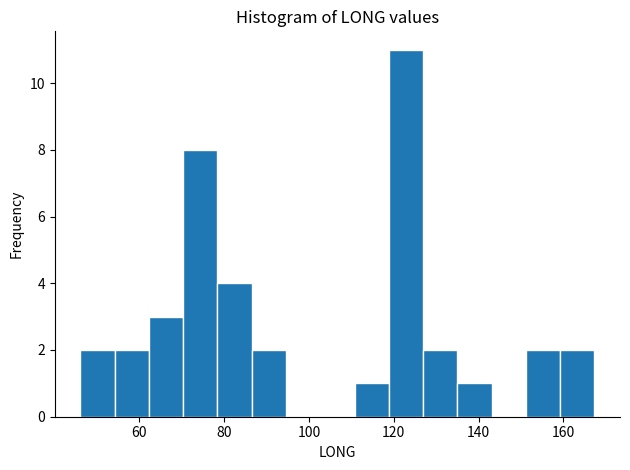

What is the height of the bar covering 160 to 168 on the x-axis? Neither the bar edges nor the heights are printed on the chart, so give them approximately, as read against the axes.

2